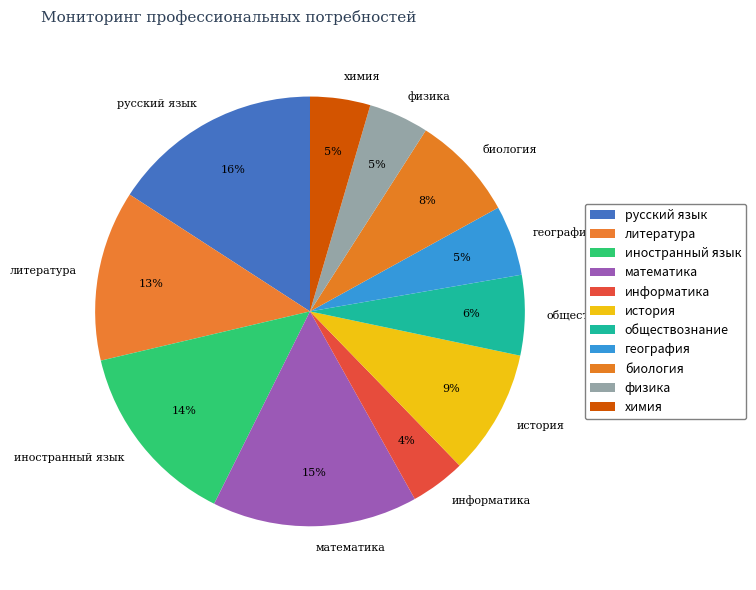

Between обществознание and химия, which is larger?

обществознание